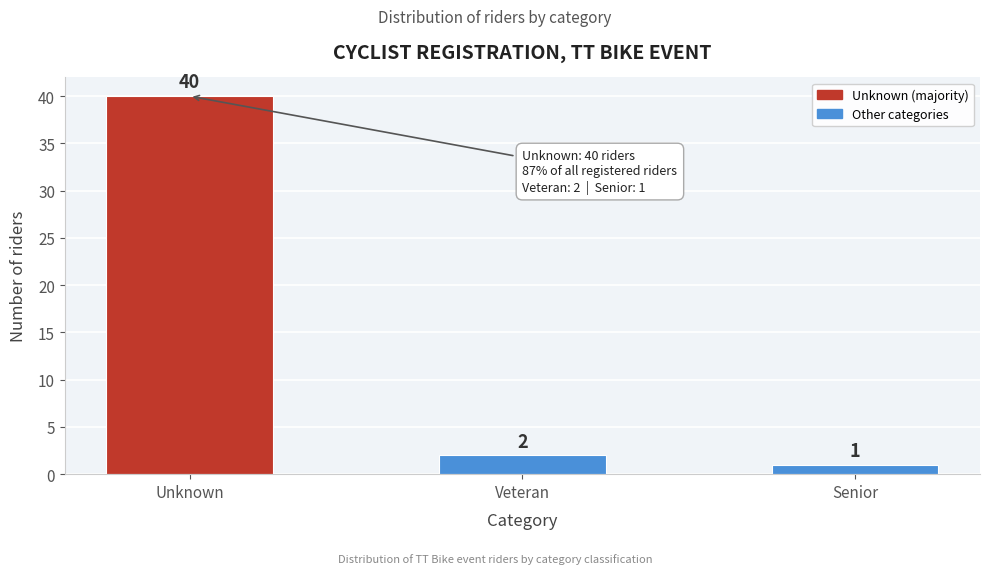

Reading left to right, what are all the values shown in this chart?

Unknown=40	Veteran=2	Senior=1